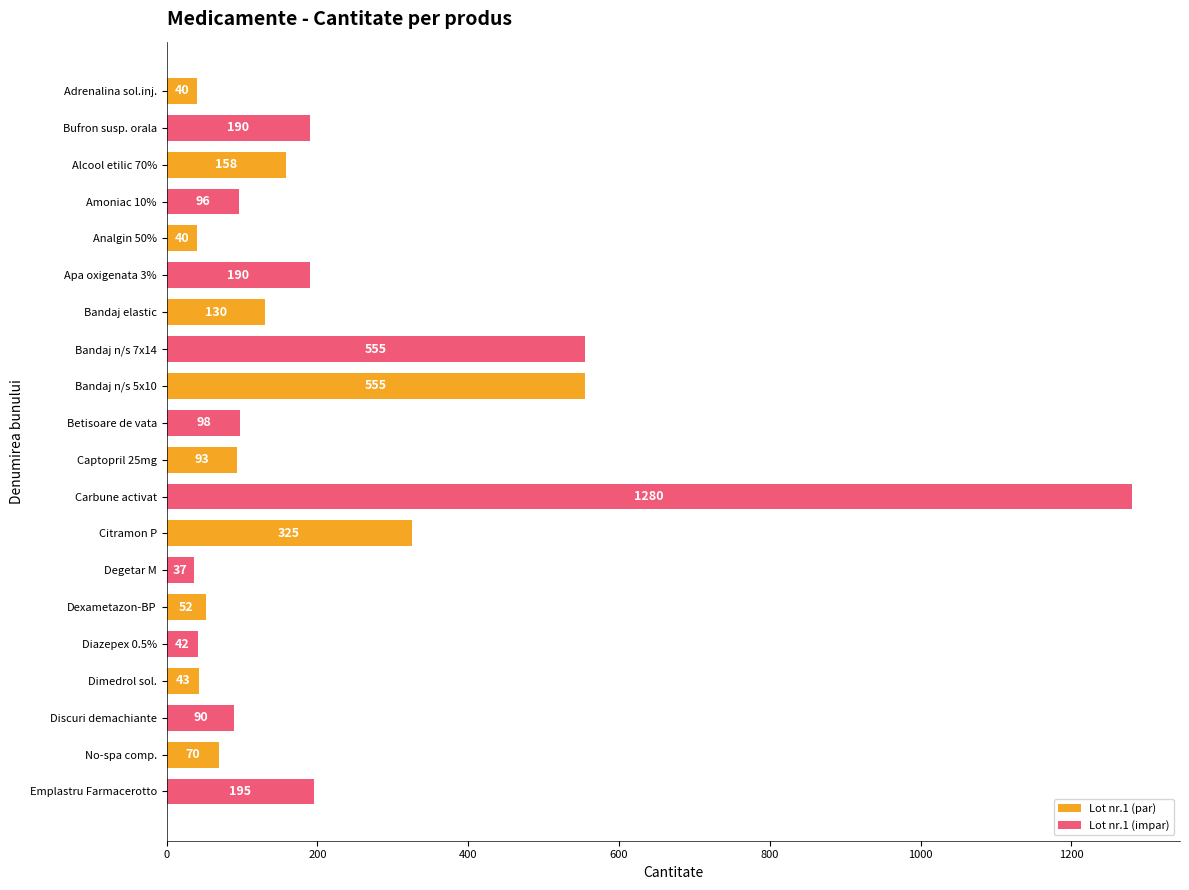

True or false: the data shows 555 at Bandaj n/s 7x14.

True